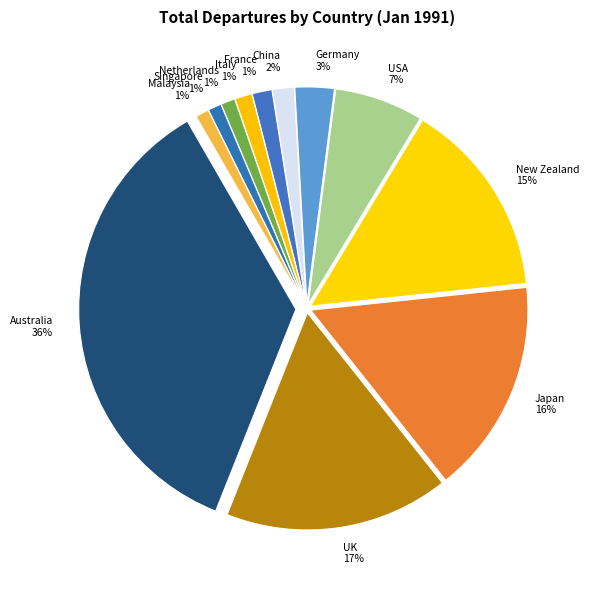

Which category has the biggest portion of the pie?

Australia